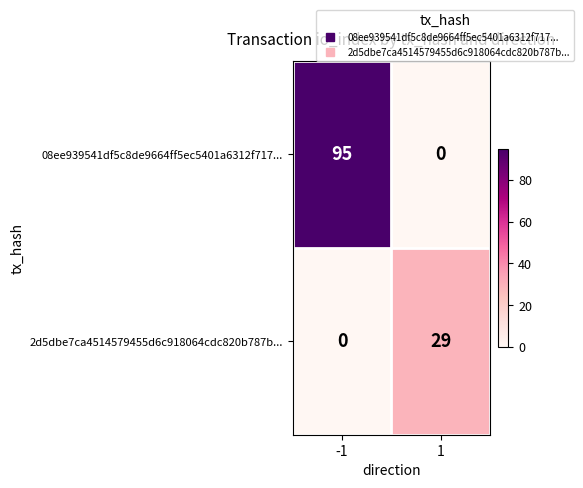

Which series has the widest spread of values?

08ee939541df5c8de9664ff5ec5401a6312f717...